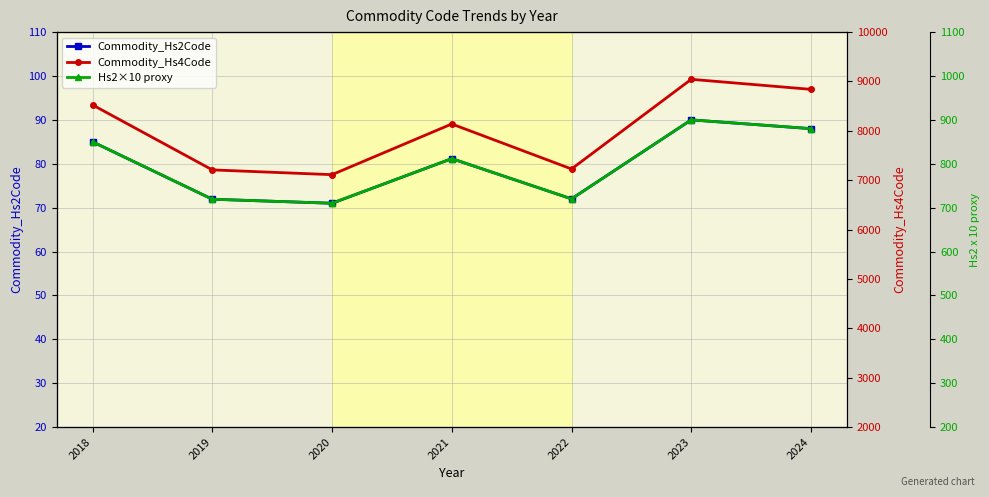

What is the sum of all Commodity_Hs4Code values?

56097.9